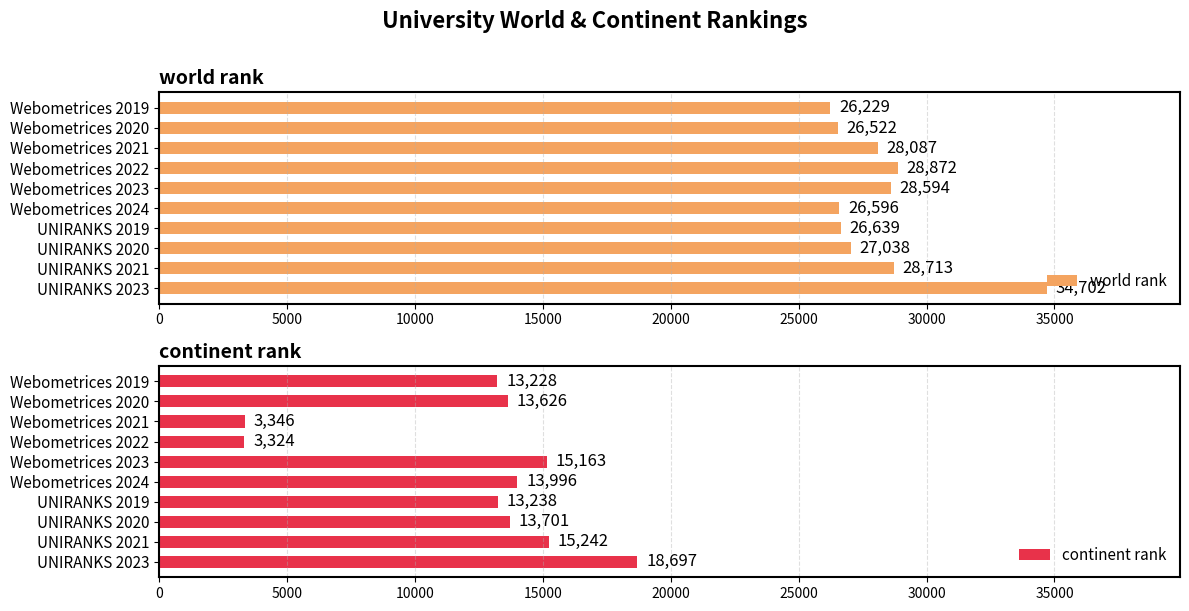

What is the approximate value of world rank at UNIRANKS 2020?

27038